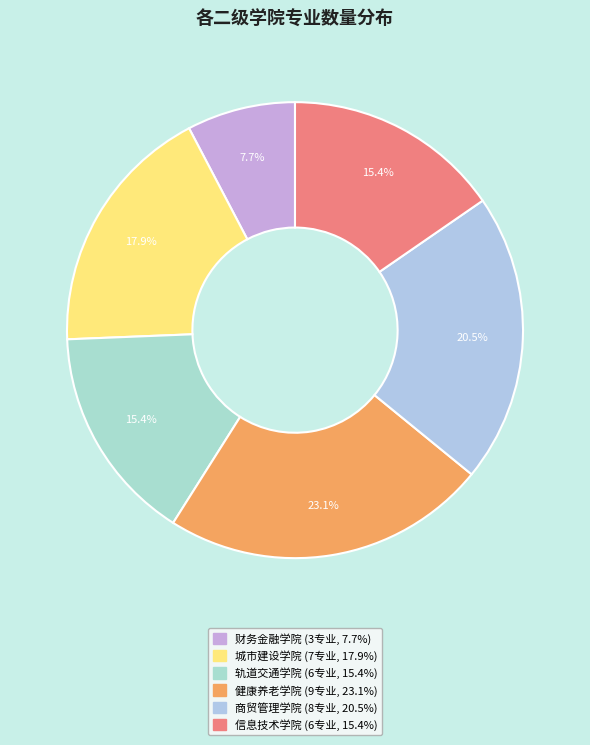

To the nearest percent, what portion does 财务金融学院 represent?

8%